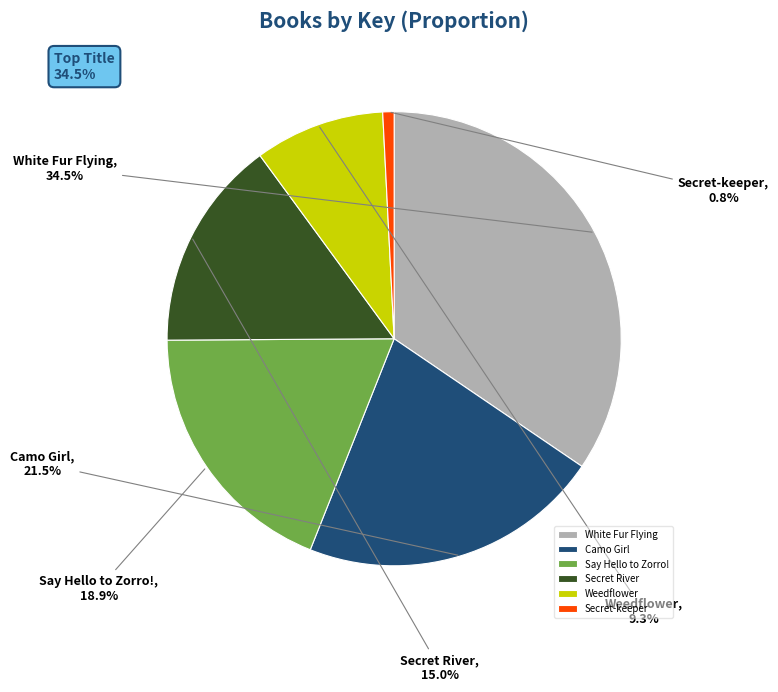

What portion of the pie excludes Camo Girl?

78.5%